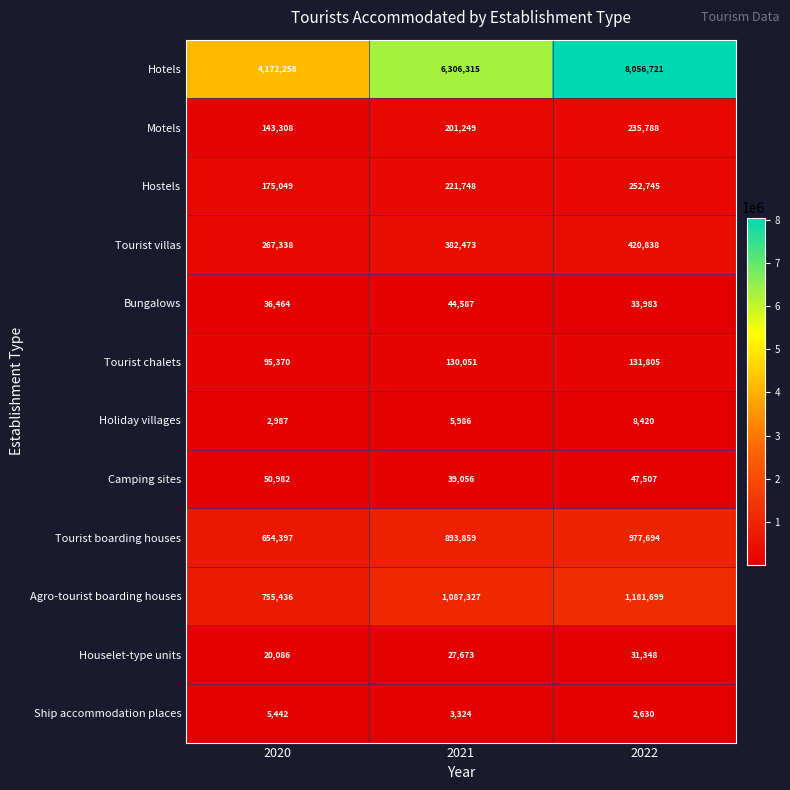

How many Holiday villages values are between 2987 and 8420?

3